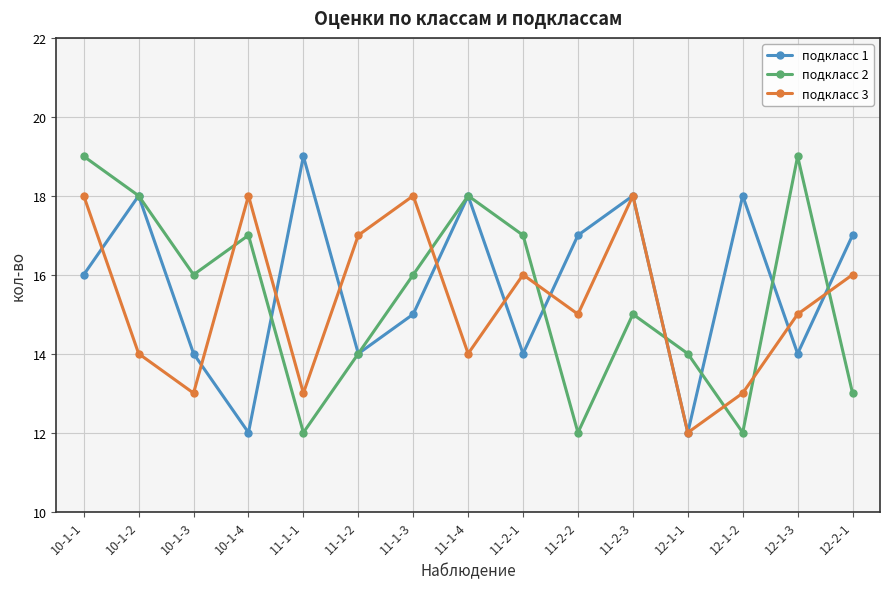

The value of подкласс 1 at 11-1-2 is 24. True or false?

False